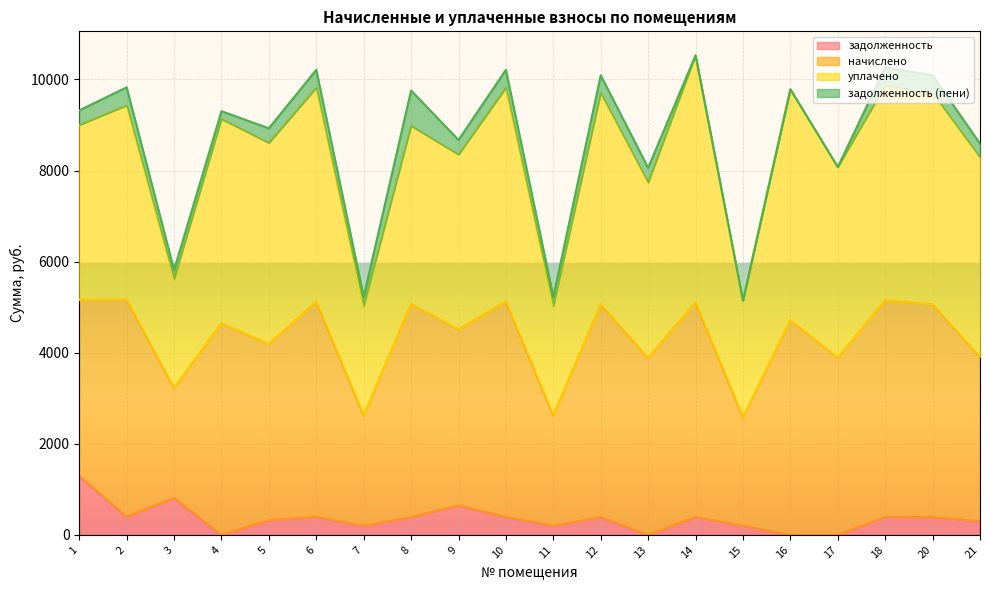

Between 12 and 2, which is larger?

2